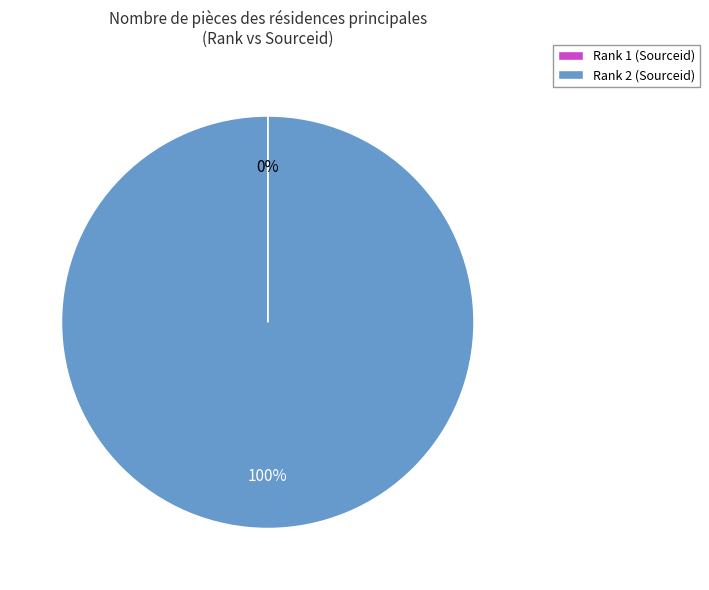

The Rank 2 (Sourceid) slice represents 100% of the pie. True or false?

True